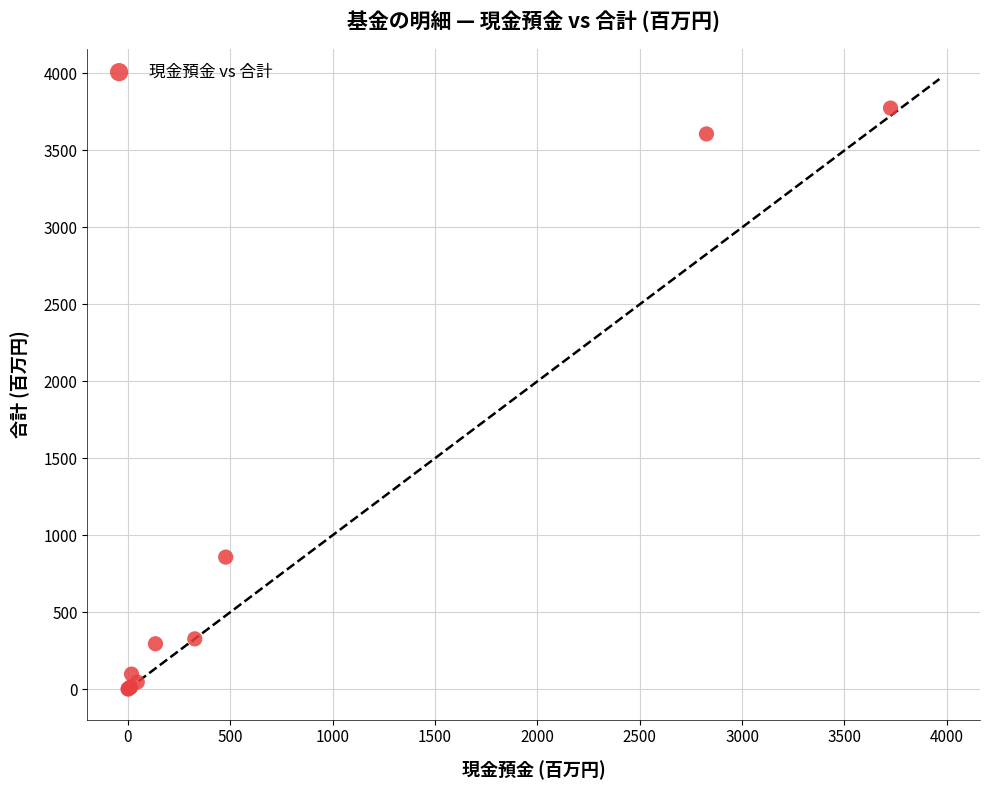

What Y value in the scatter plot is closest to 1888?

858